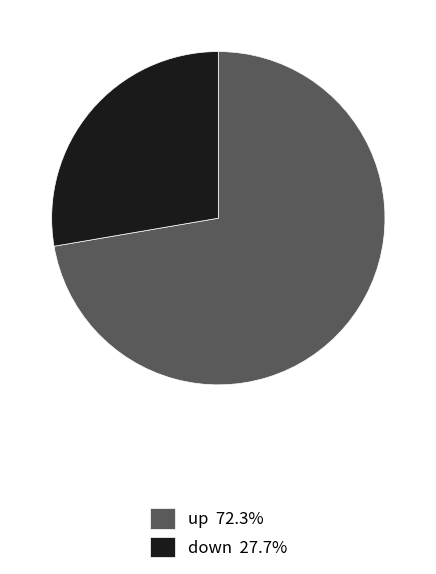

What is the ratio of the value at up 72.3% to the value at down 27.7%?

2.6